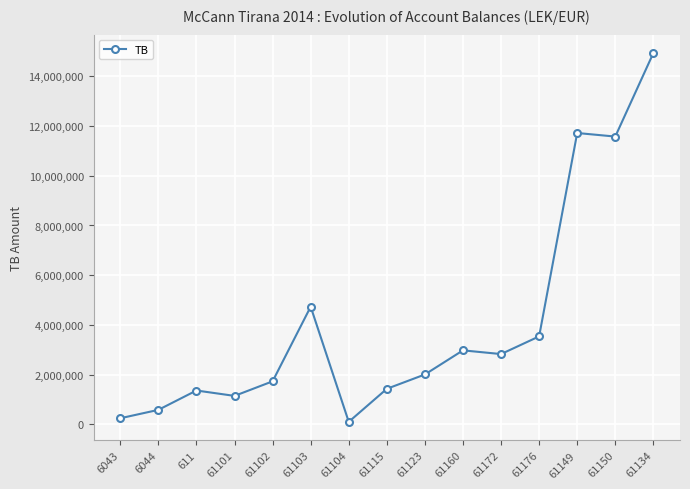

What is the maximum value shown in the chart?

14931158.8